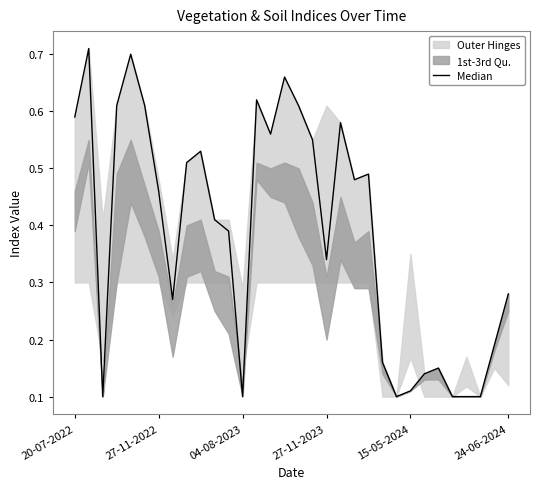

Count the values in the range 0 to 1.

32